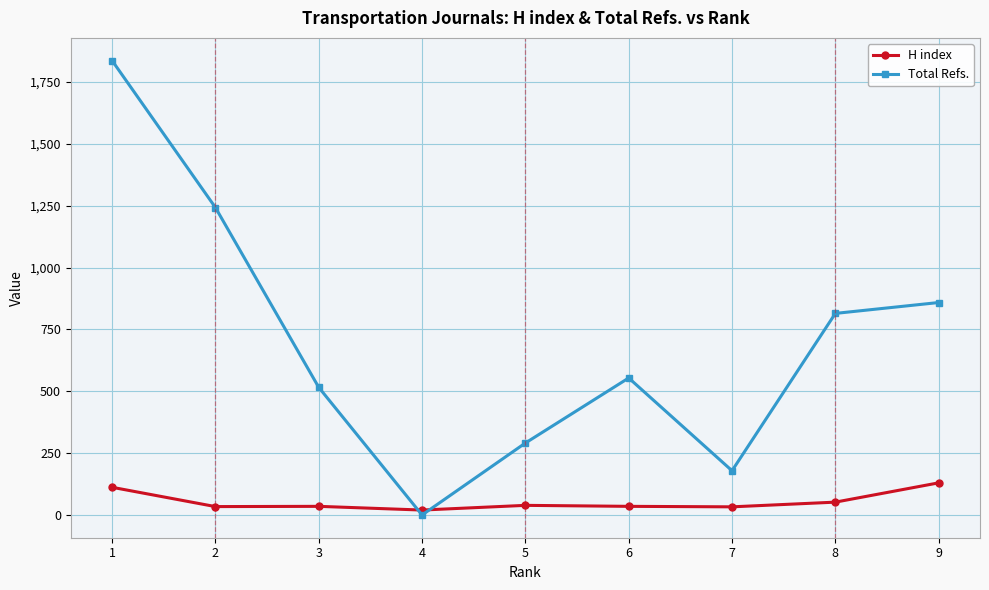

Which category has the highest value in the Total Refs. series?

1